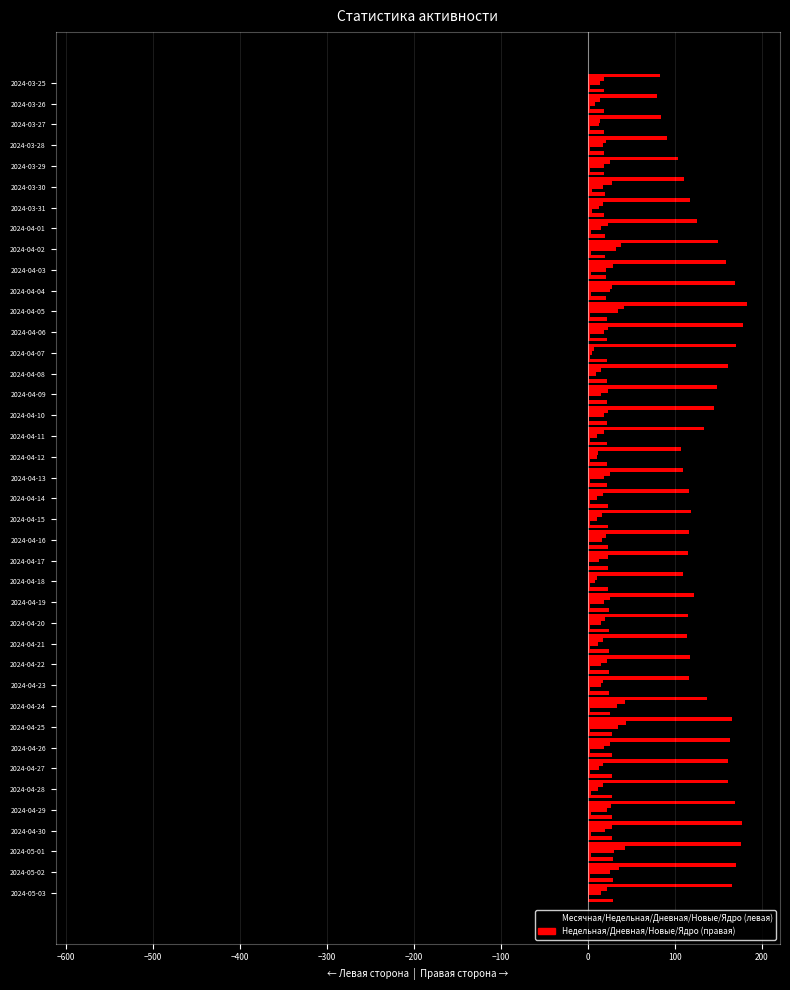

Which series has the largest total across all categories?

Недельная